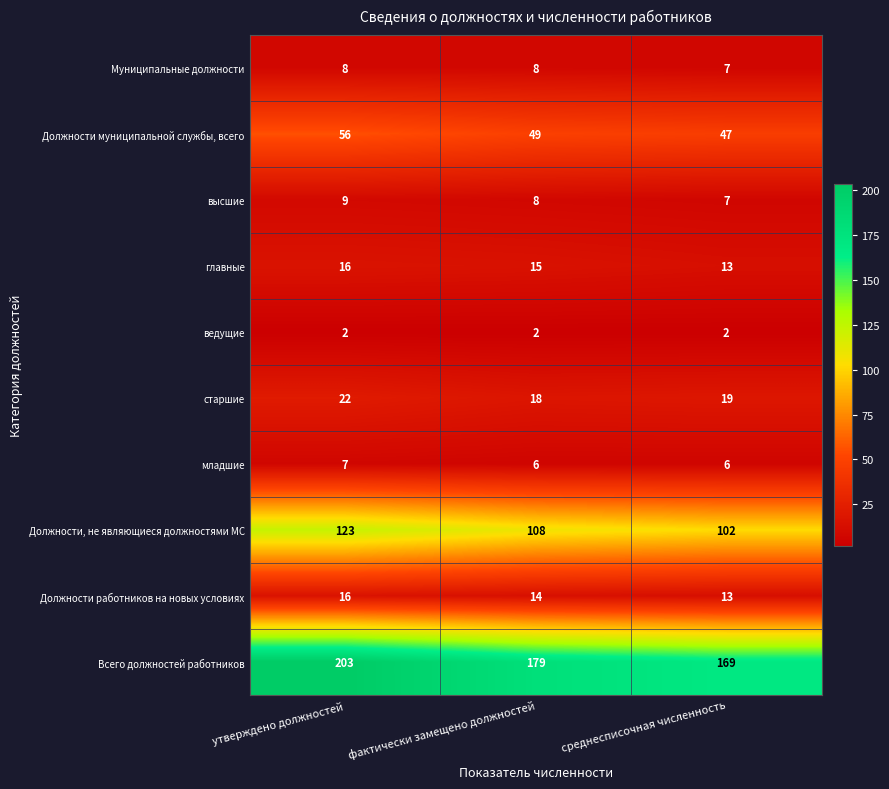

Which series has the widest spread of values?

Всего должностей работников